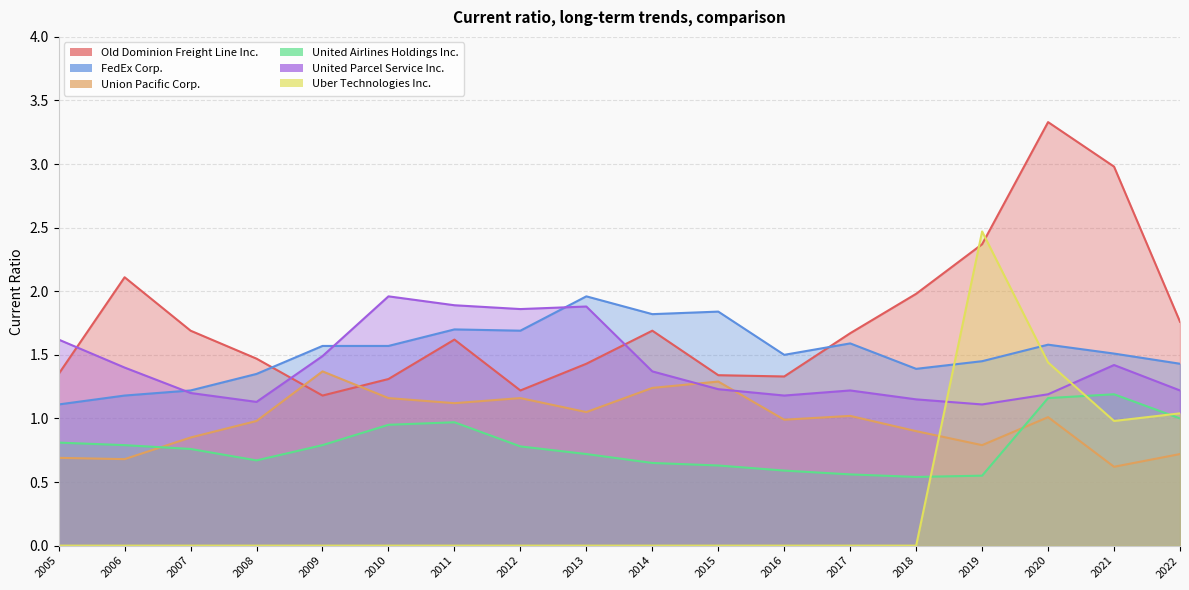

How many data points does each series have?

18